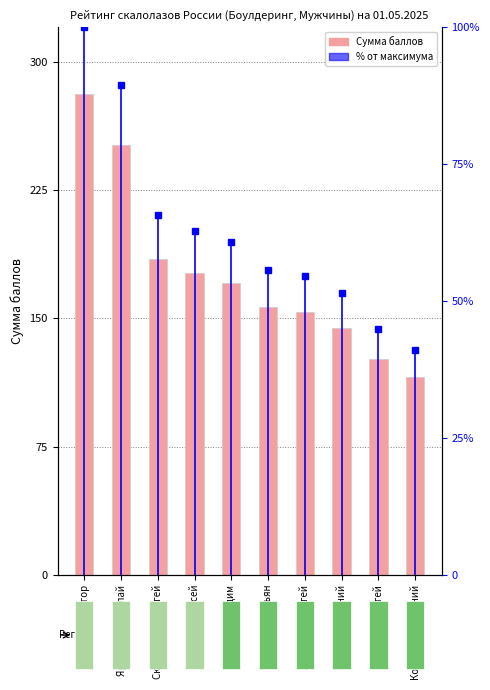

Is it true that the value at Тимонов Вадим is 170.8?

True